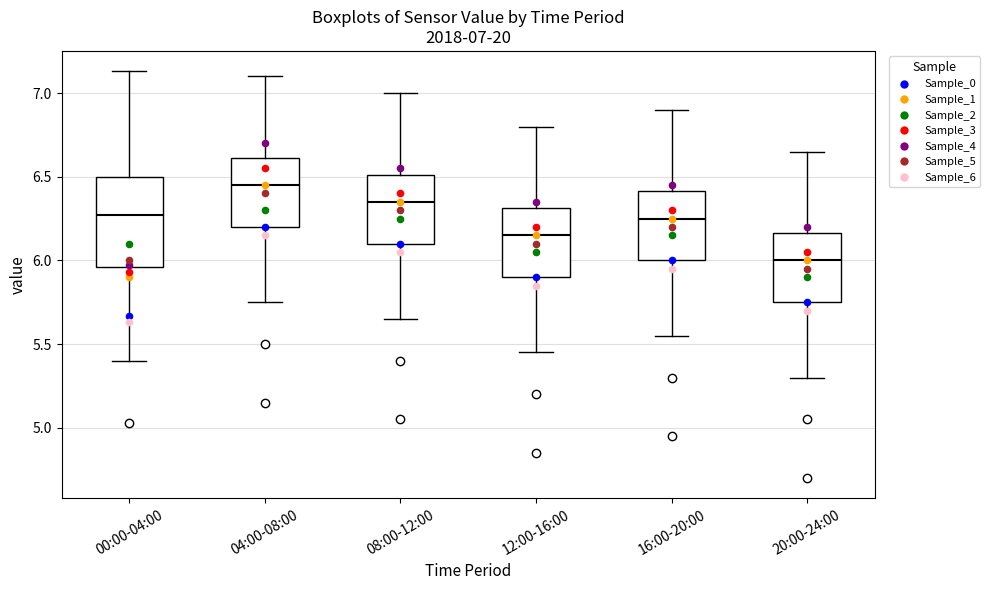

Which box is the tallest, from its lower edge to its upper edge?

00:00-04:00